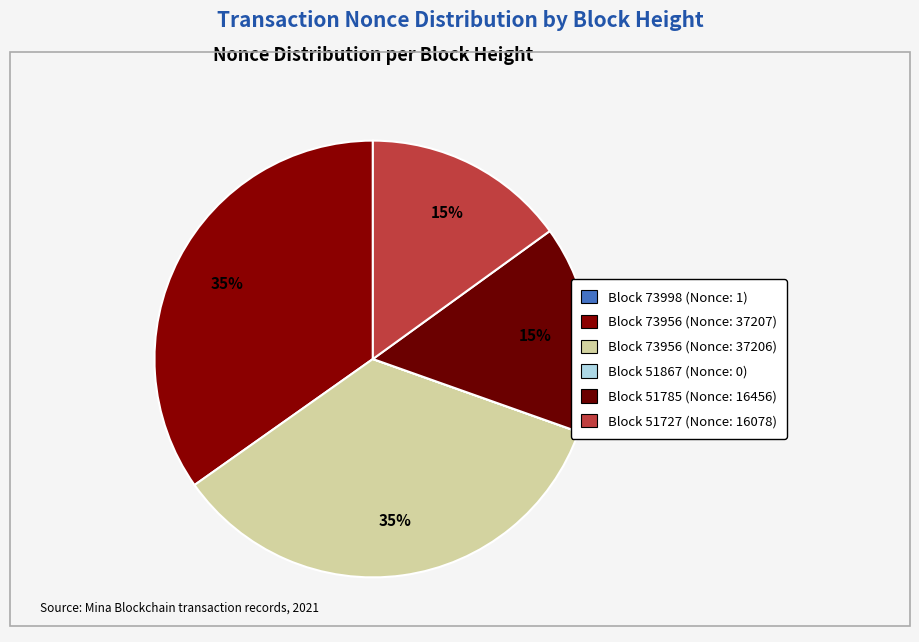

Which category has the smallest portion of the pie?

51867